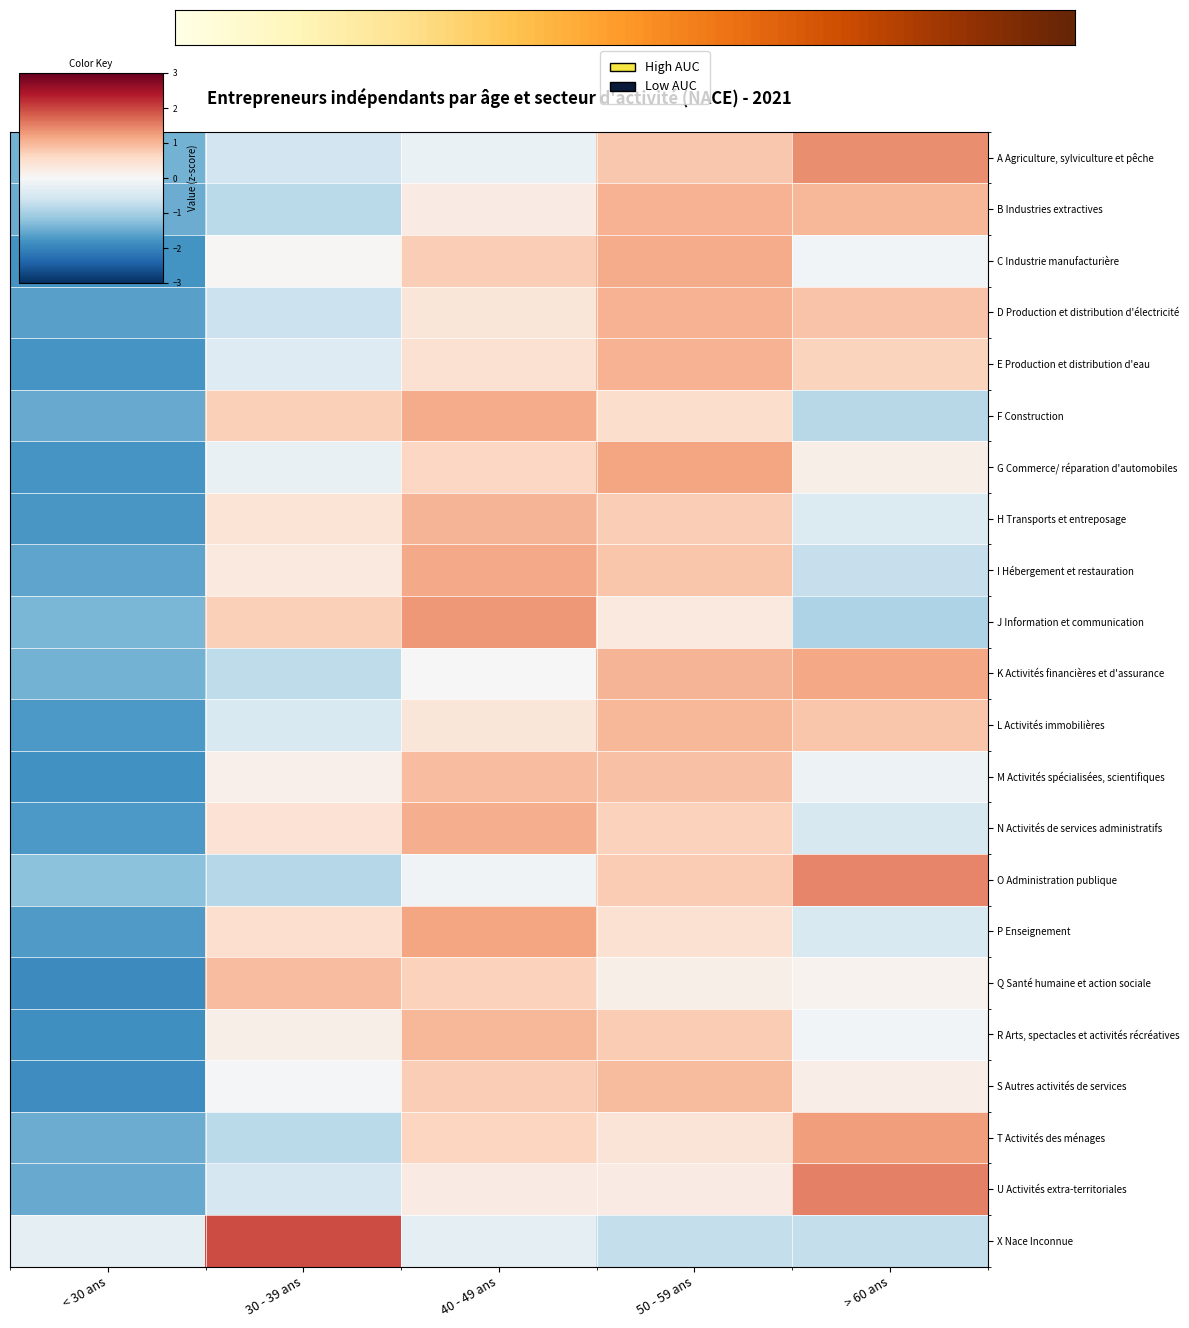

Which category has the highest value across all series?

30 - 39 ans